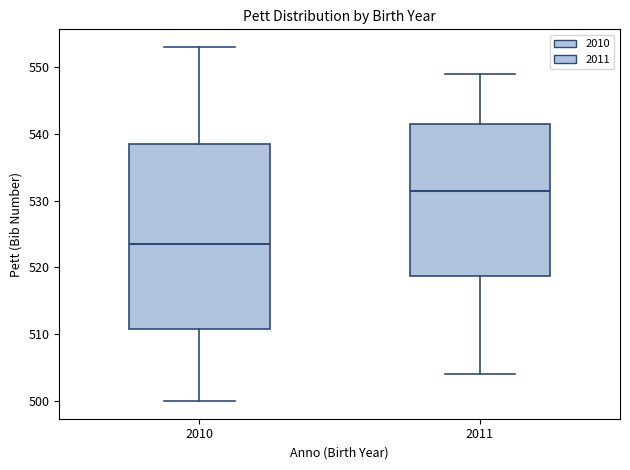

Comparing the boxes themselves (not the whiskers), which one is the tallest?

2010